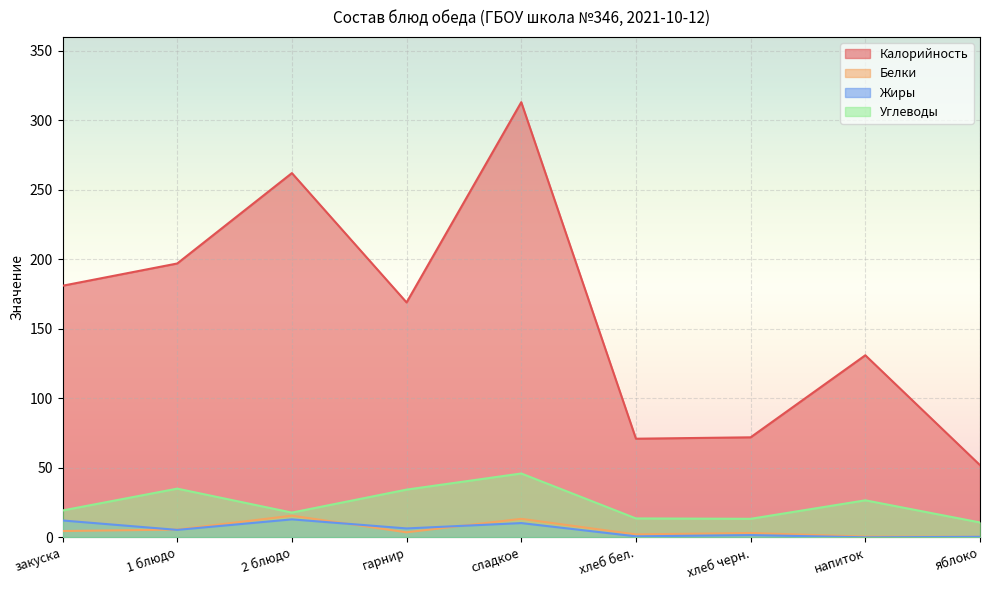

True or false: Углеводы and Жиры intersect in this chart.

False